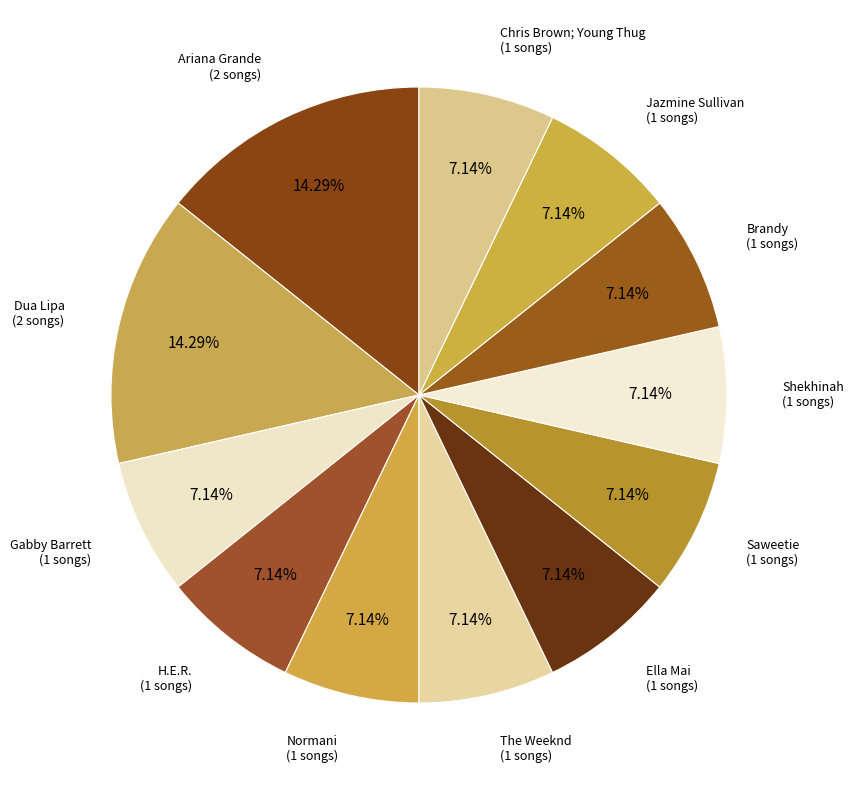

Is the sum of Saweetie and The Weeknd greater than half?

No